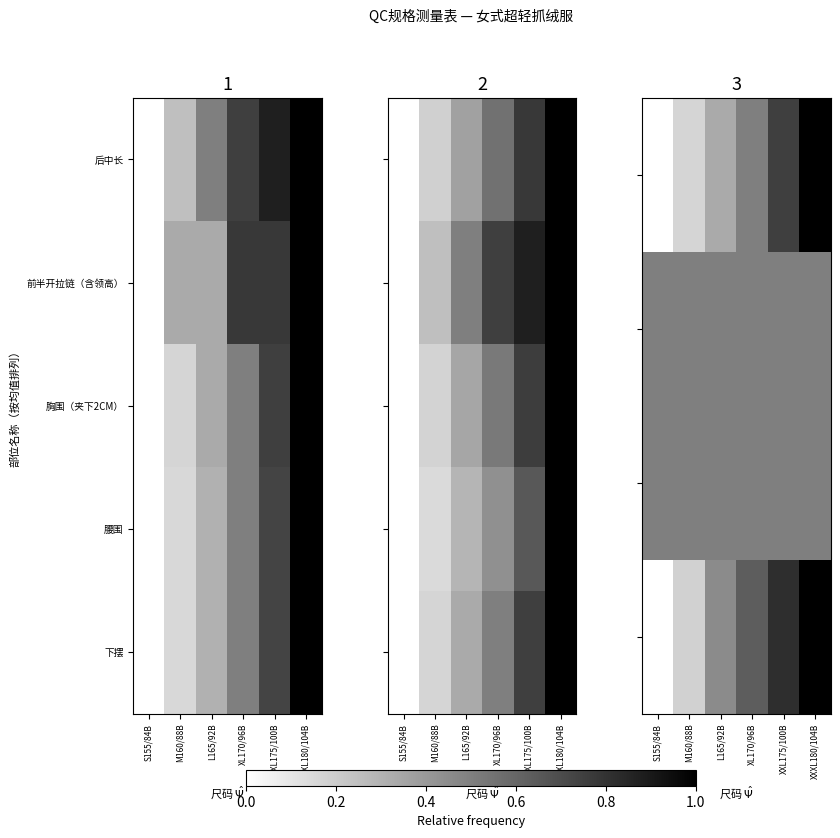

What is the sum of all 下摆 values?

2.8